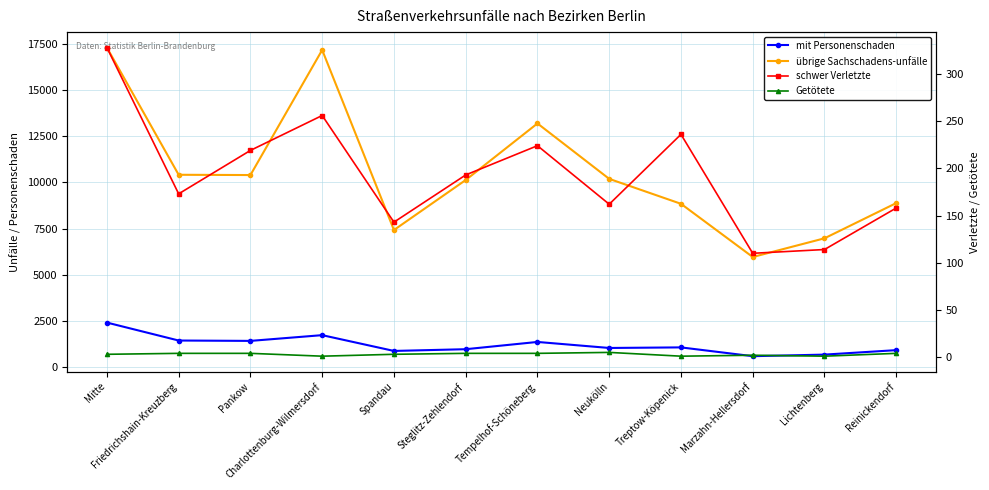

What is the difference between the schwer Verletzte values at Neukölln and Mitte?

166